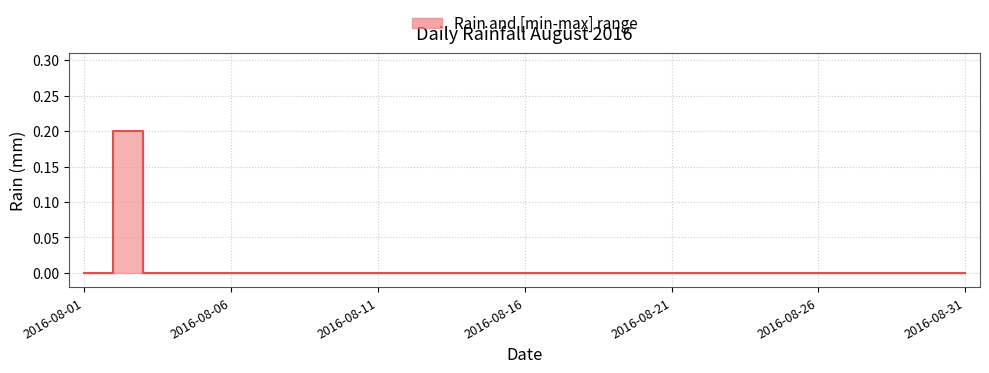

How many series are shown in this chart?

1